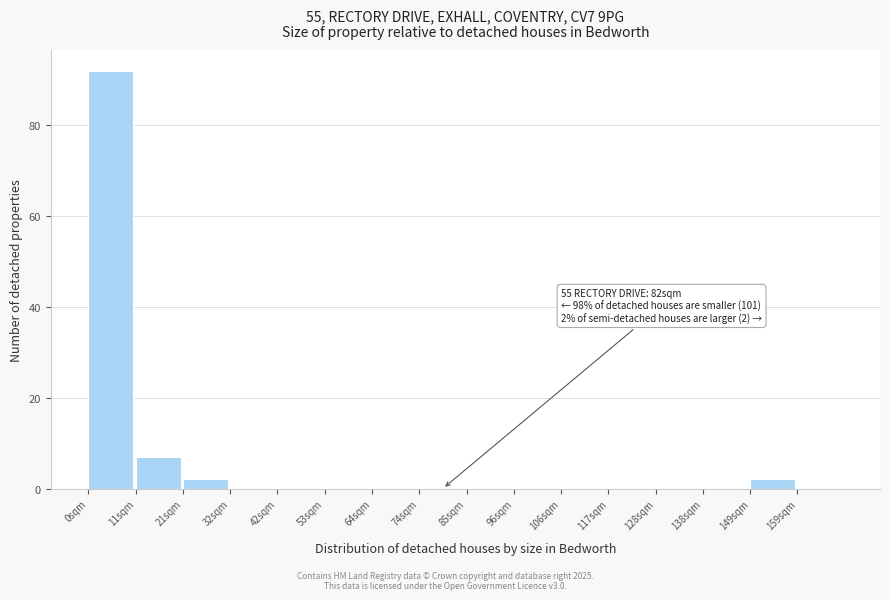

Over which range of the x-axis is the bar tallest?

0 to 10